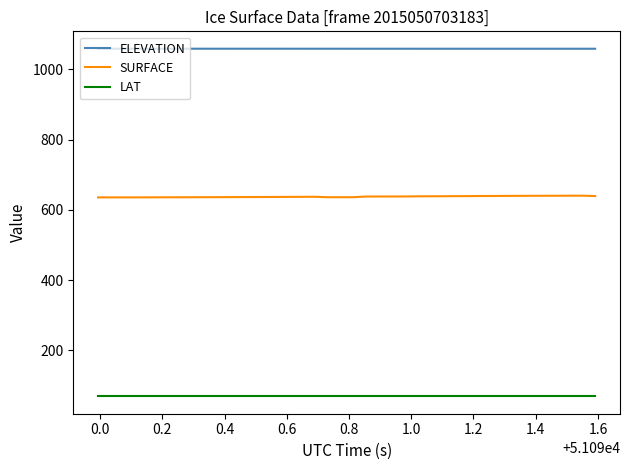

List the series in order of their overall mean, lowest first.

LAT, SURFACE, ELEVATION